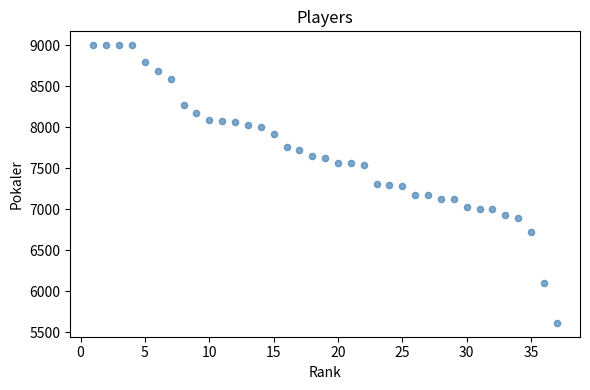

What is the range of Y values (max minus min)?

3388